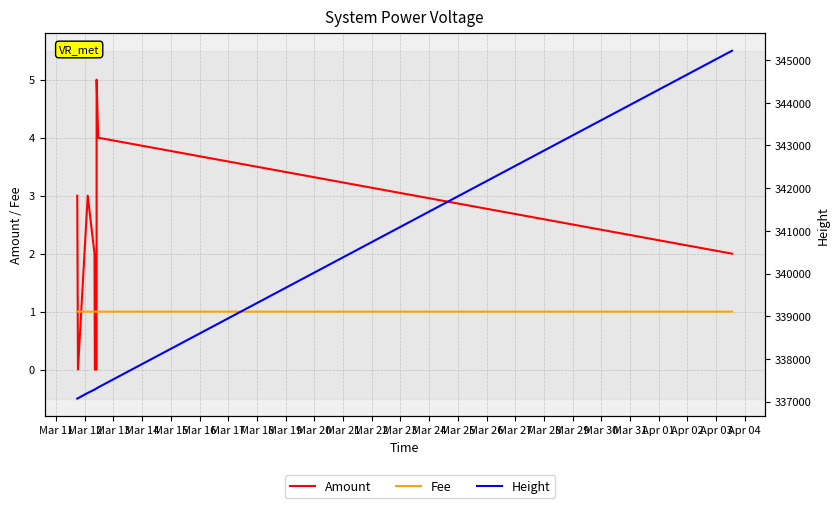

Does the chart display data point markers on the line(s)?

No